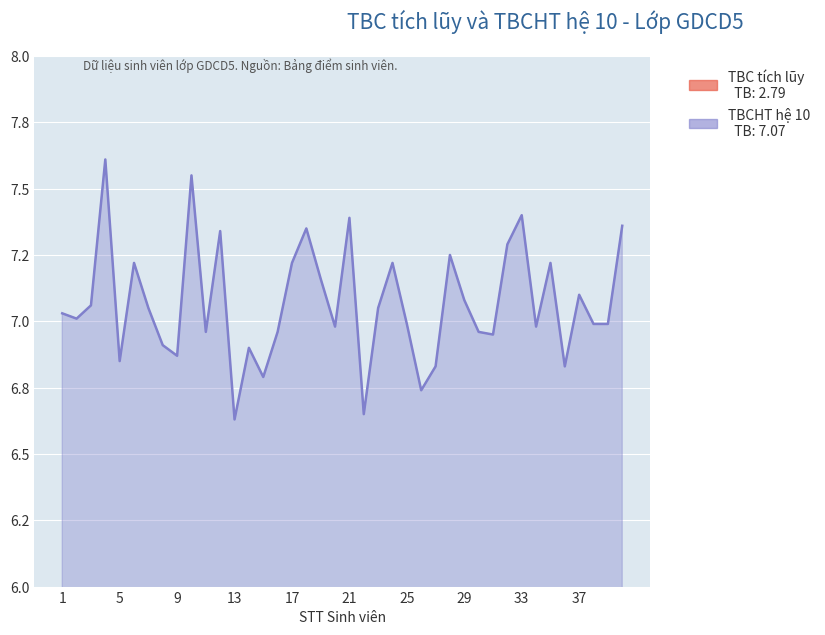

Is the value of TBCHT hệ 10 at 16 greater than the value of TBC tích lũy at 31?

Yes